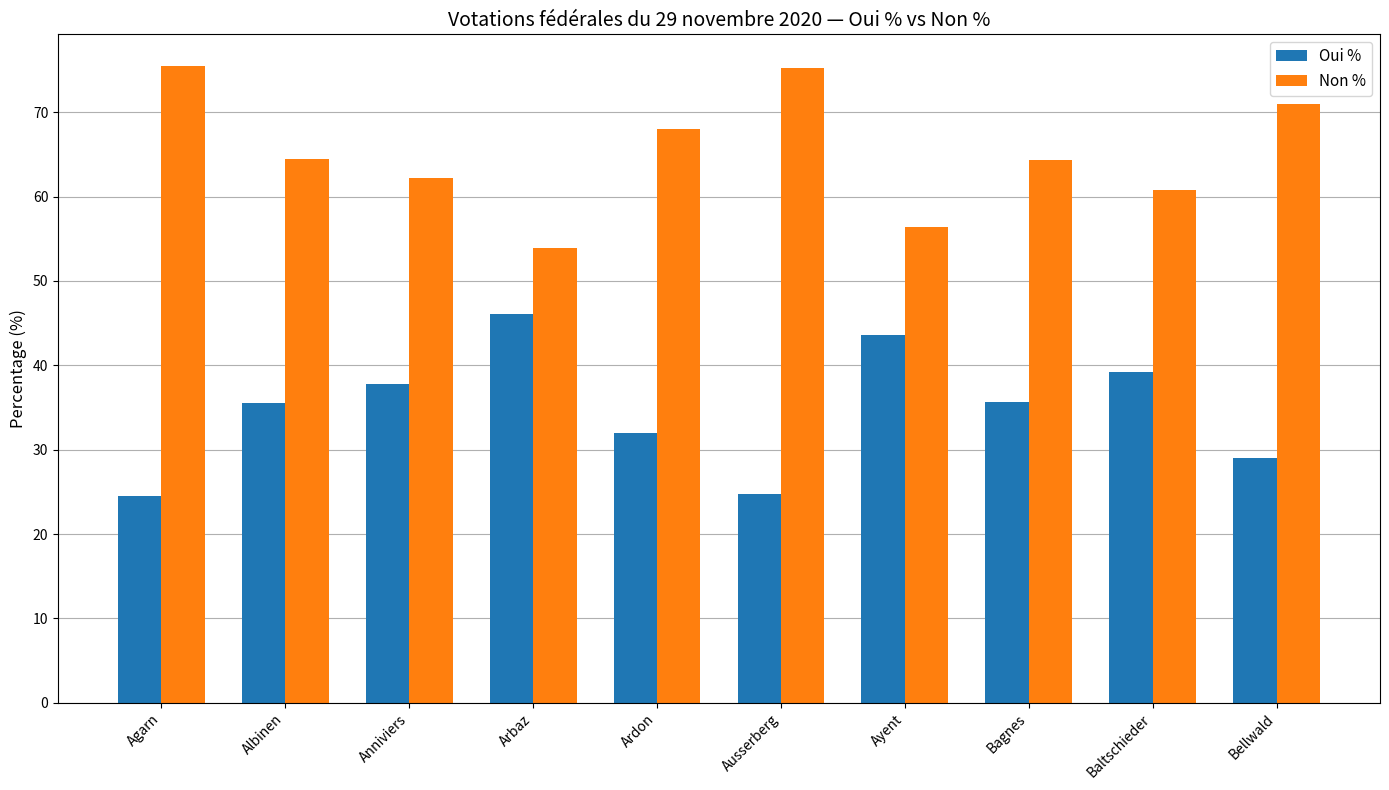

Count the number of data series in this chart.

2